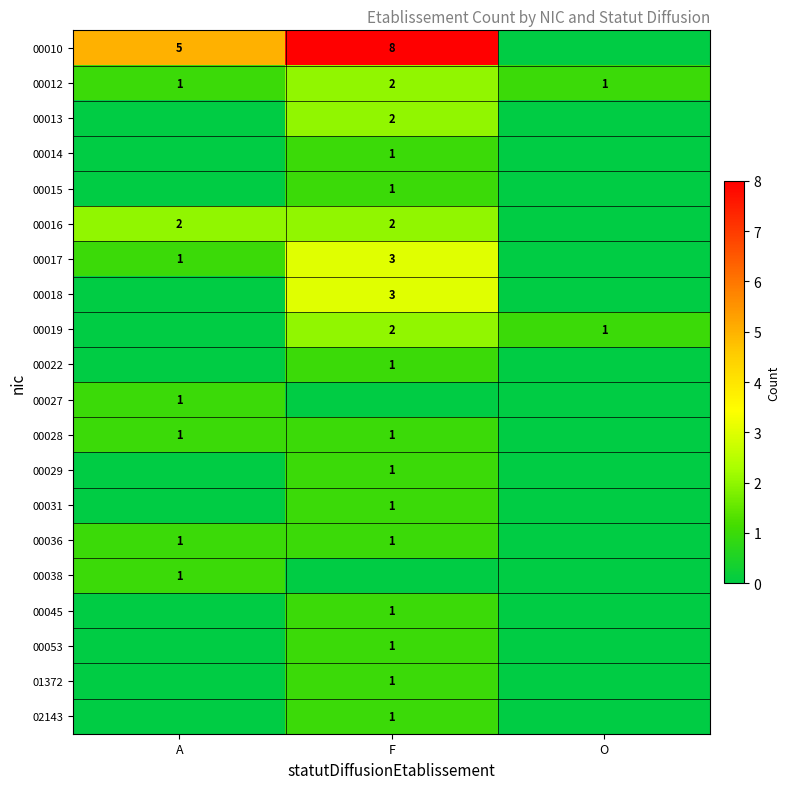

What is the sum of the 00010 values at F and A?

13